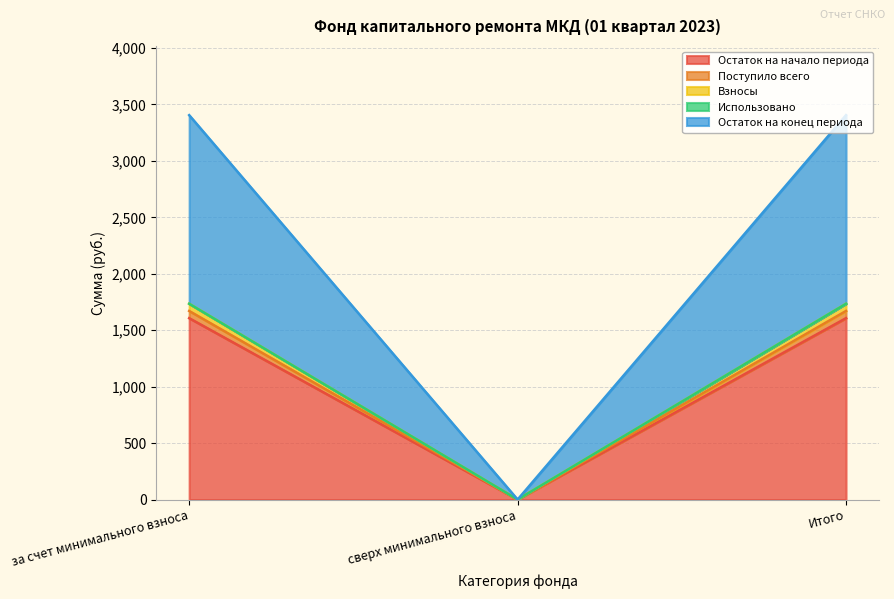

Is it true that Остаток на конец периода equals -803.3 at сверх минимального взноса?

False